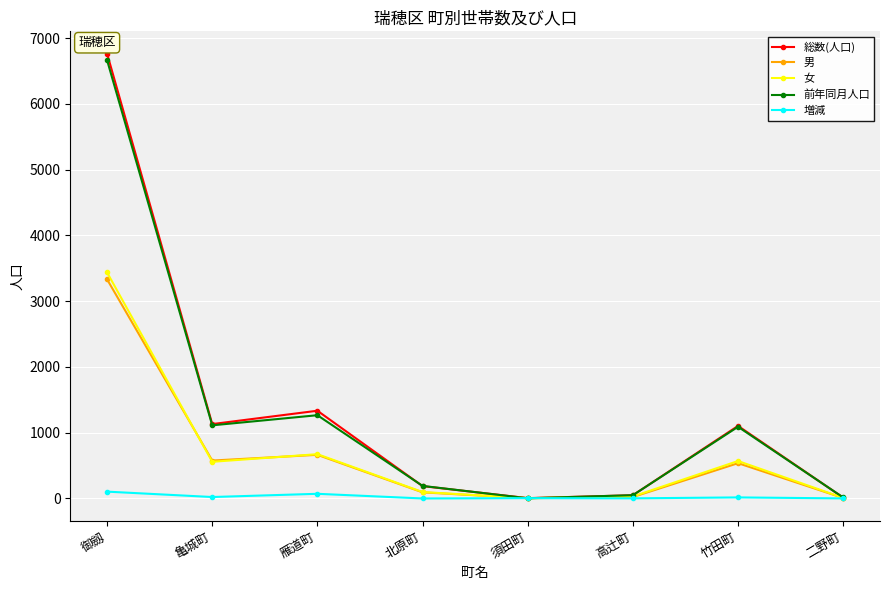

At how many categories does at least one series exceed 1990?

1